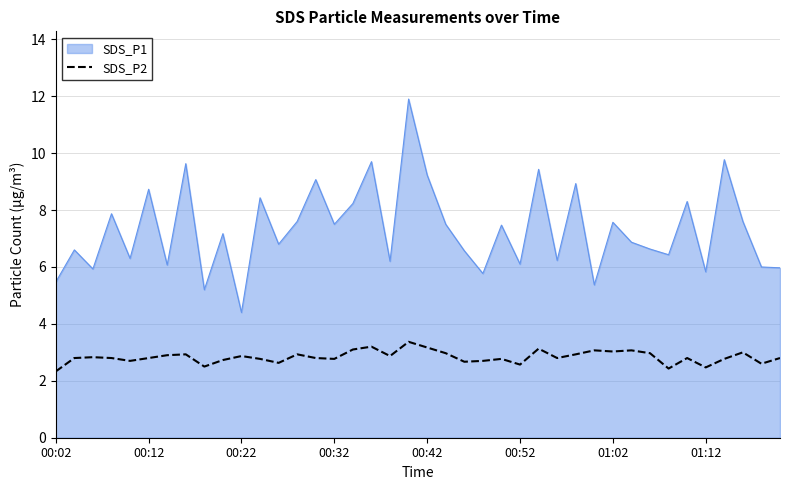

True or false: SDS_P1 and SDS_P2 intersect in this chart.

False